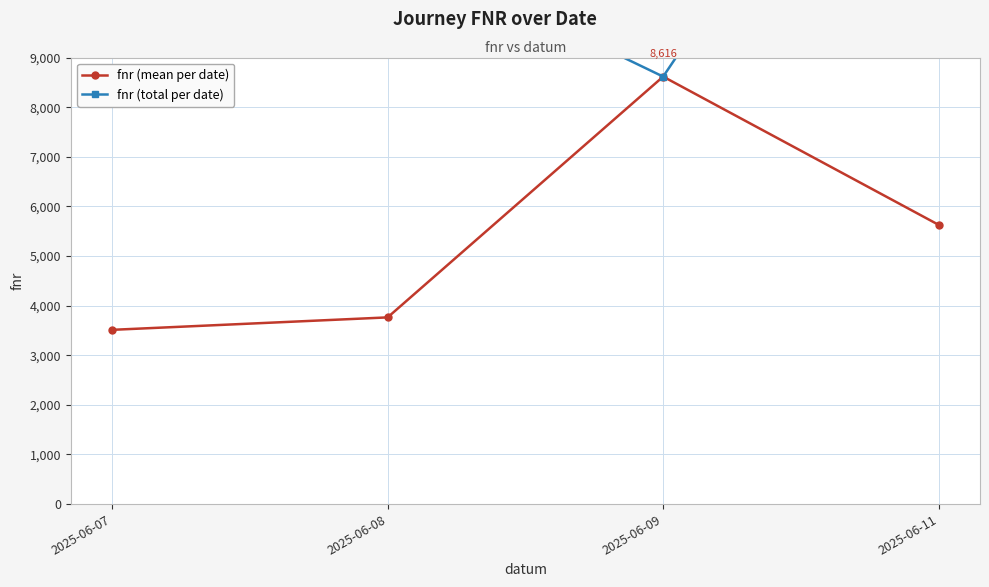

Reading left to right, extract all data points from this chart.

fnr (mean per date): 2025-06-07=3512	2025-06-08=3763	2025-06-09=8616	2025-06-11=5628
fnr (total per date): 2025-06-07=10536	2025-06-08=11289	2025-06-09=8616	2025-06-11=16883